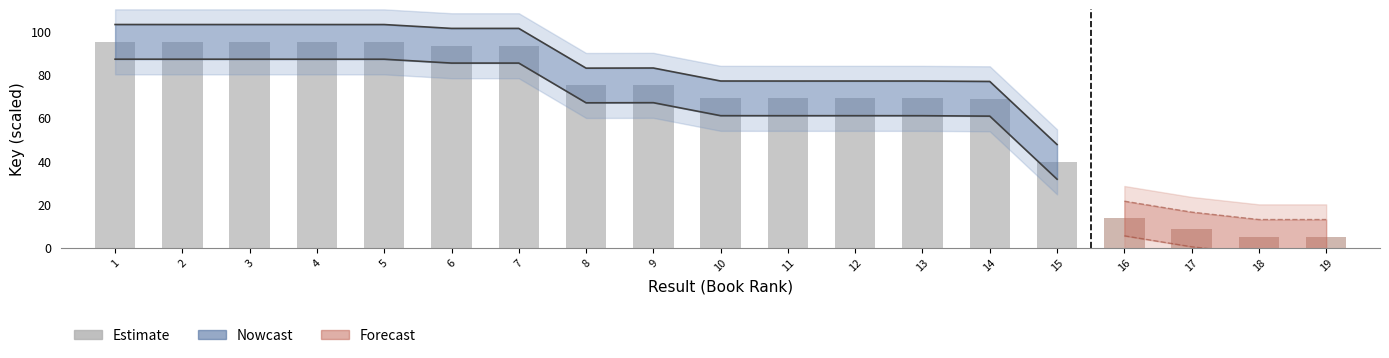

Are the bars horizontal?

No